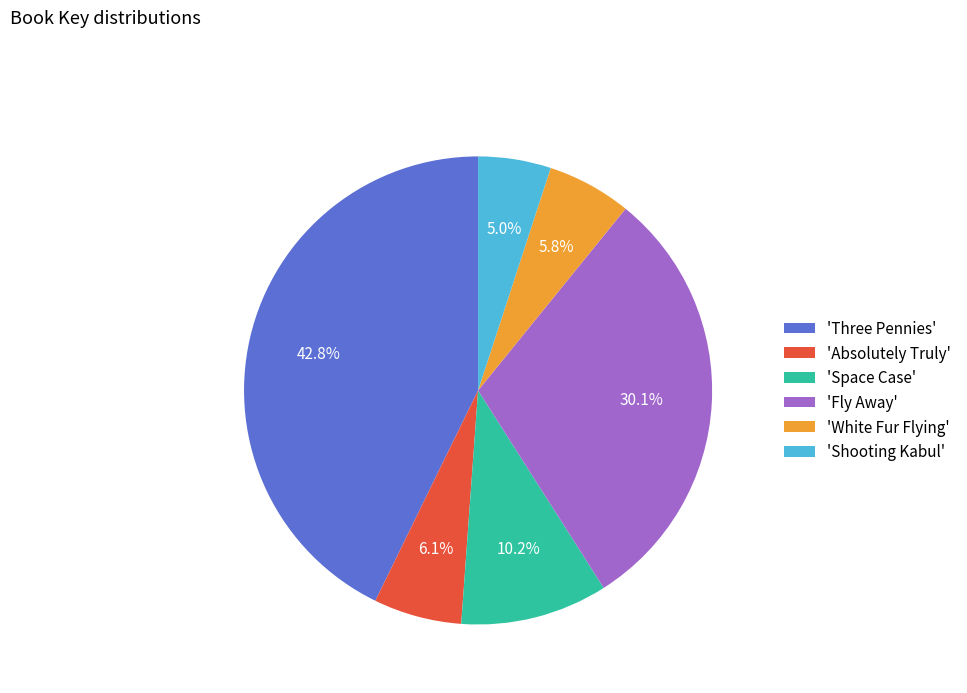

How much of the chart is everything except 'Absolutely Truly'?

93.9%